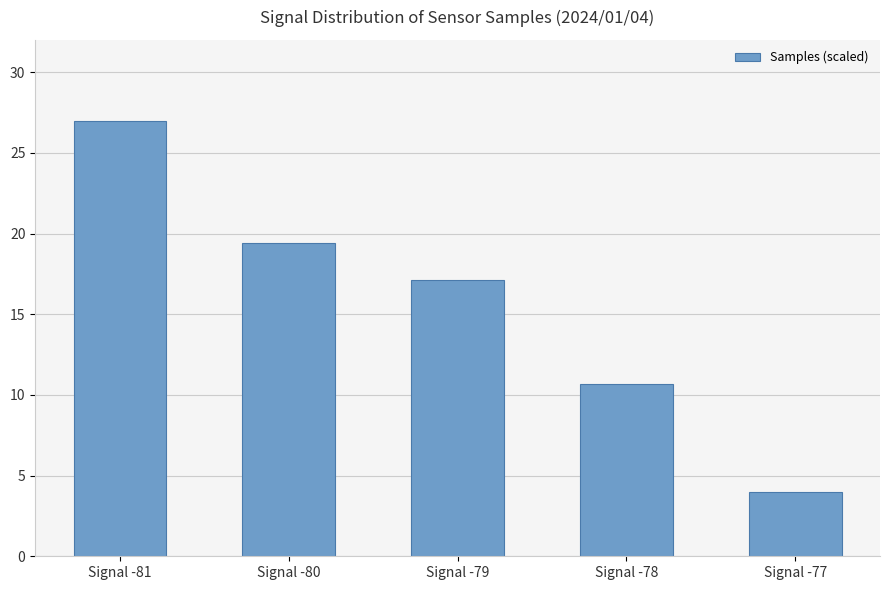

Which has a higher value, Signal -77 or Signal -81?

Signal -81